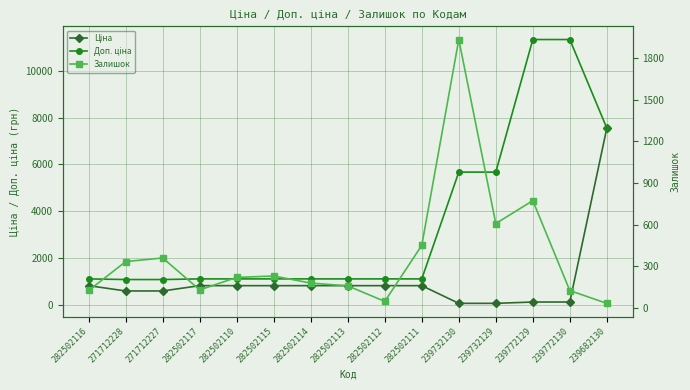

True or false: Доп. ціна and Ціна cross at least once.

False